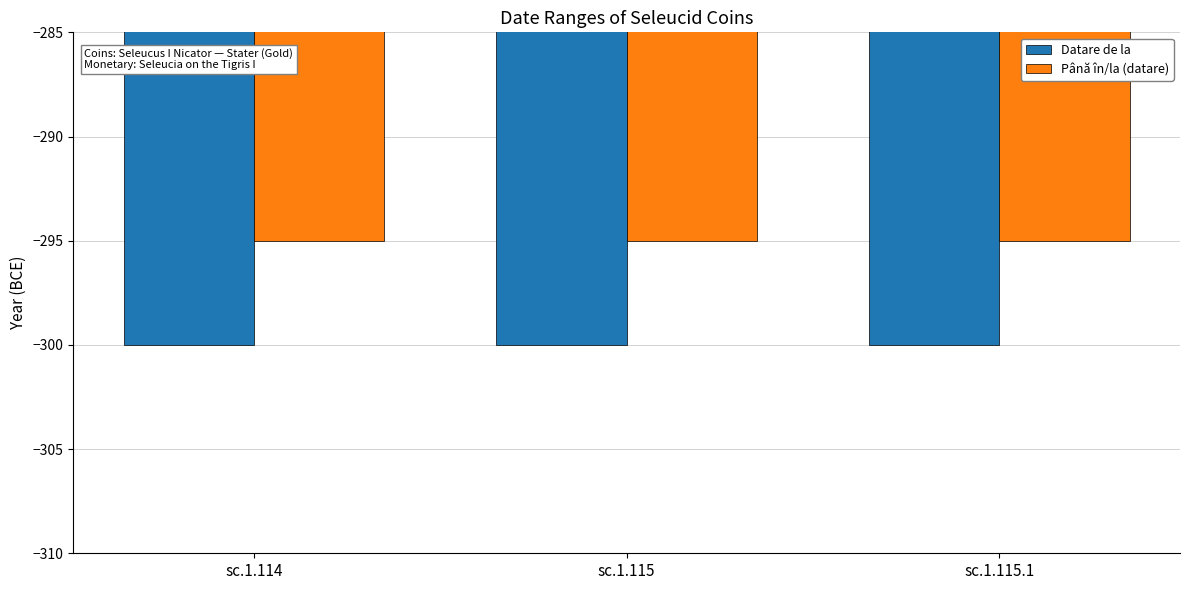

Reading left to right, transcribe all the data shown in this chart.

Datare de la: -300	-300	-300
Până în/la (datare): -295	-295	-295